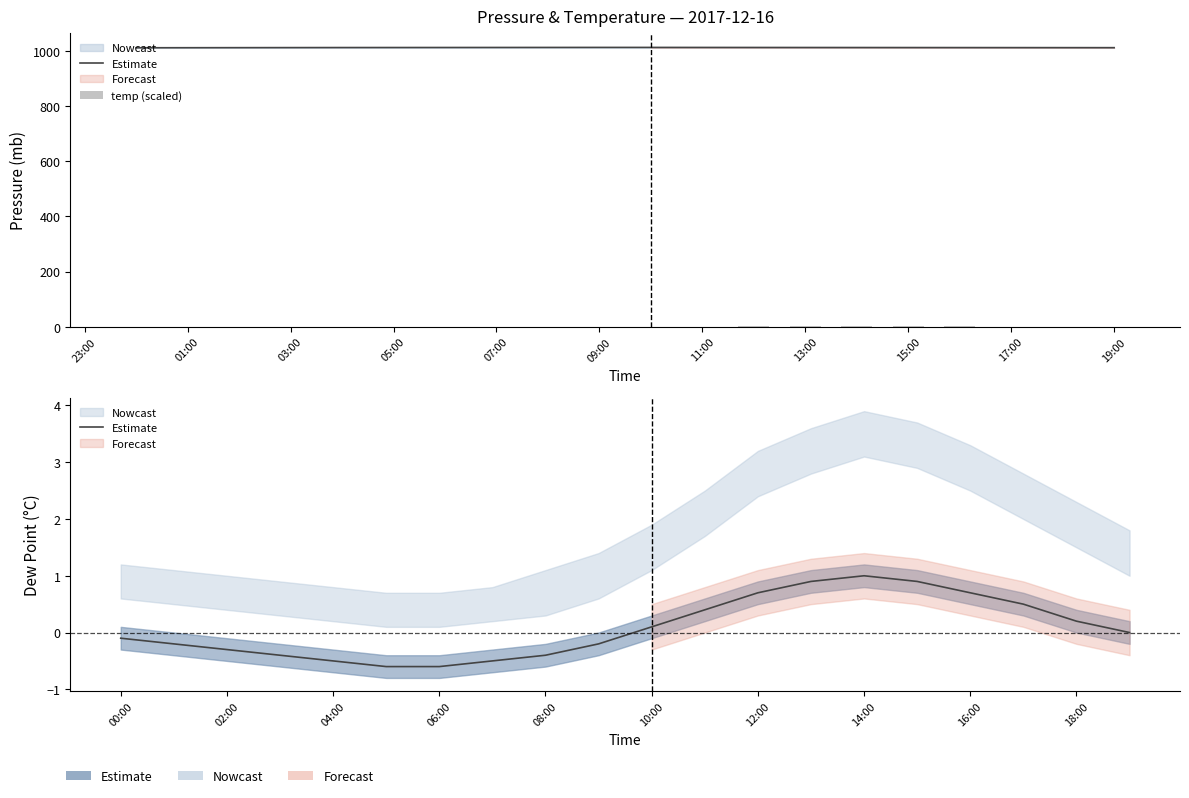

Is it true that Estimate equals 0.6 at 13?

False